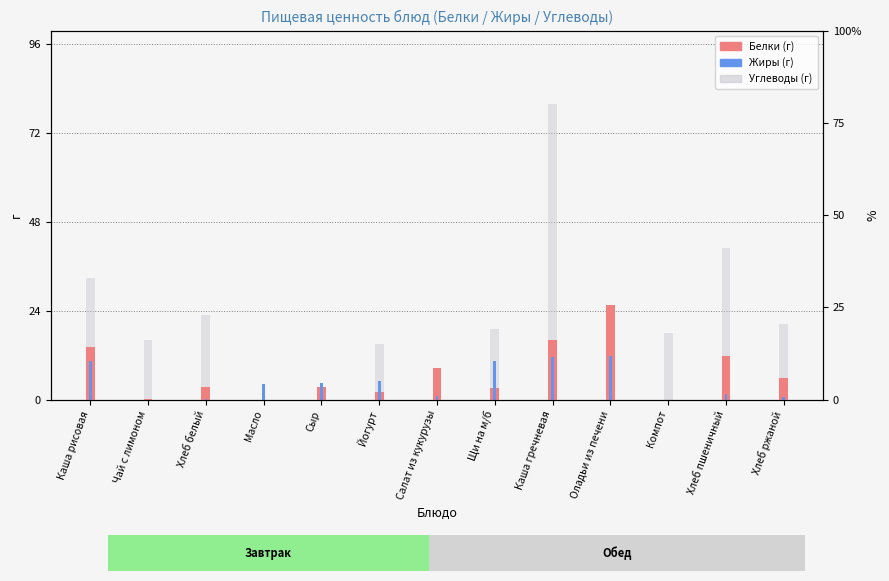

What is the average value of the Углеводы series?

21.4